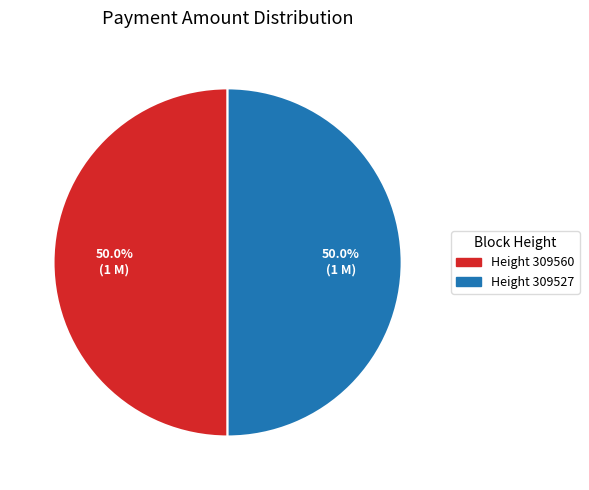

Approximately how many times larger is the value at Height 309560 compared to Height 309527?

1.0